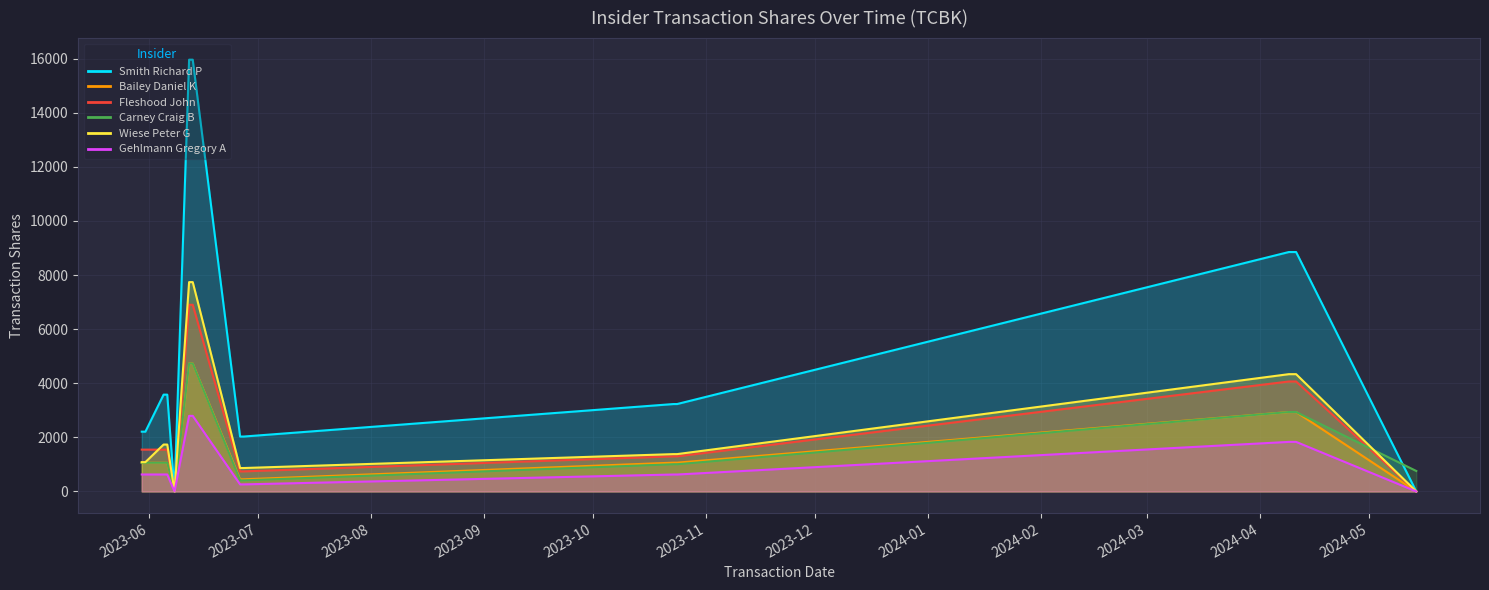

Reading left to right, what are all the values shown in this chart?

Smith Richard P: 2210	2210	3579	3579	0	15962	15962	2030	2030	3231	3231	8851	8851	0
Bailey Daniel K: 1060	1060	1060	1060	0	4729	4729	450	450	1064	1064	2936	2936	0
Fleshood John: 1546	1546	1546	1546	0	6901	6901	742	742	1298	1298	4065	4065	0
Carney Craig B: 1060	1060	1060	1060	0	4729	4729	409	409	1005	1005	2936	2936	757
Wiese Peter G: 1083	1083	1734	1734	0	7739	7739	866	866	1380	1380	4336	4336	0
Gehlmann Gregory A: 627	627	627	627	0	2794	2794	261	261	626	626	1832	1832	0